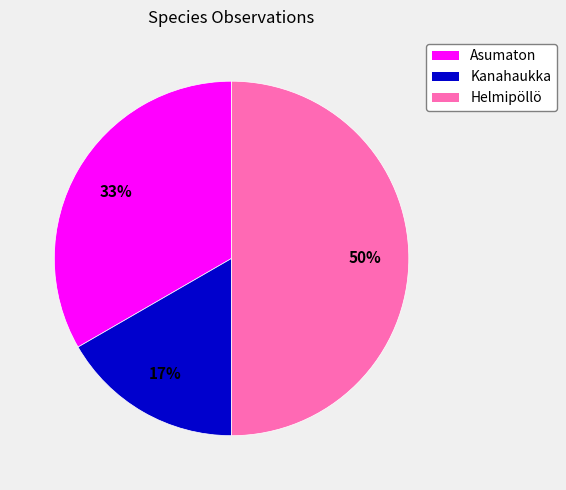

Between Kanahaukka and Asumaton, which is larger?

Asumaton